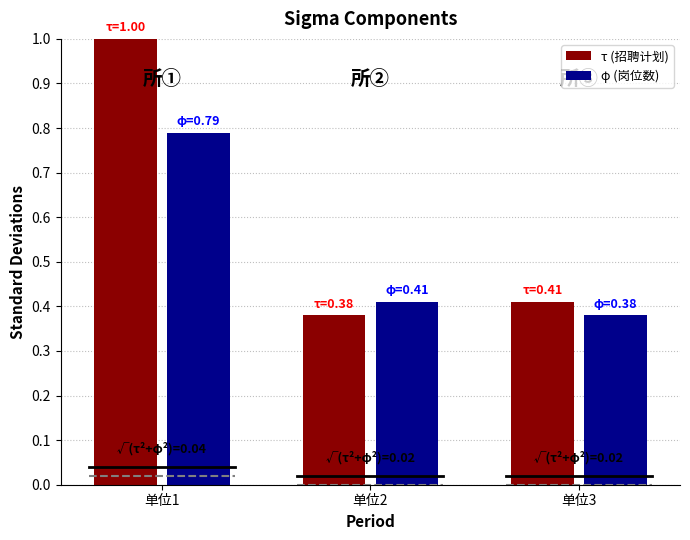

Which series has the largest total across all categories?

τ (招聘计划)